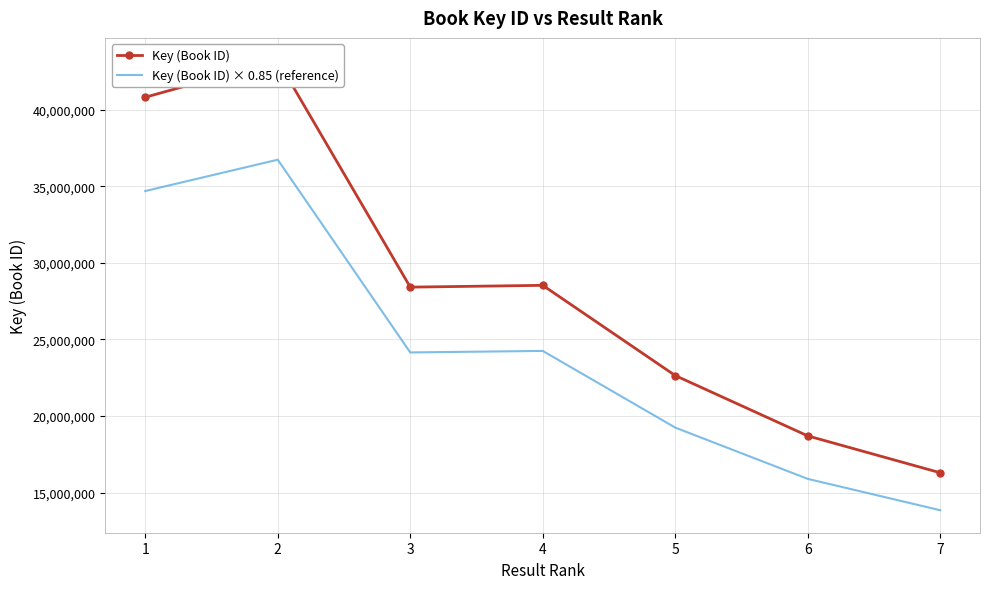

What is the difference between the maximum and second lowest values in the Key (Book ID) series?

24502781.0